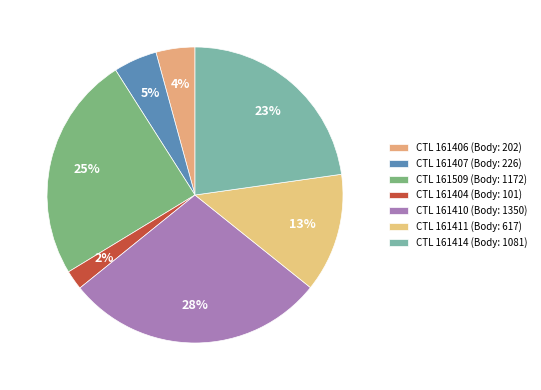

To the nearest percent, what is the average slice percentage?

14%